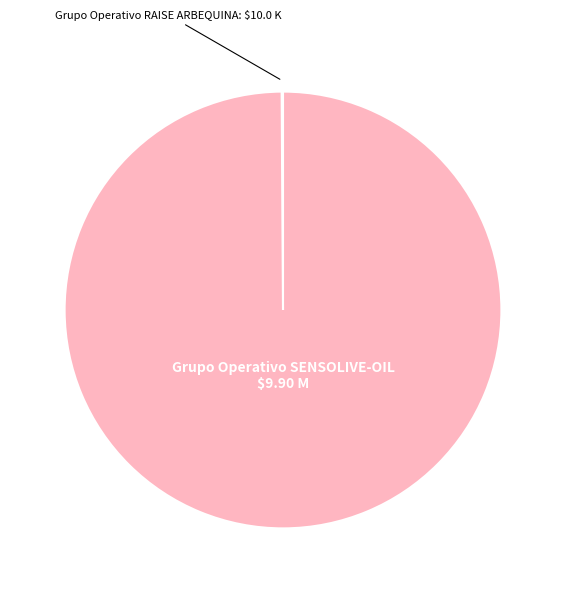

What is the largest slice in the pie chart?

Grupo Operativo SENSOLIVE-OIL